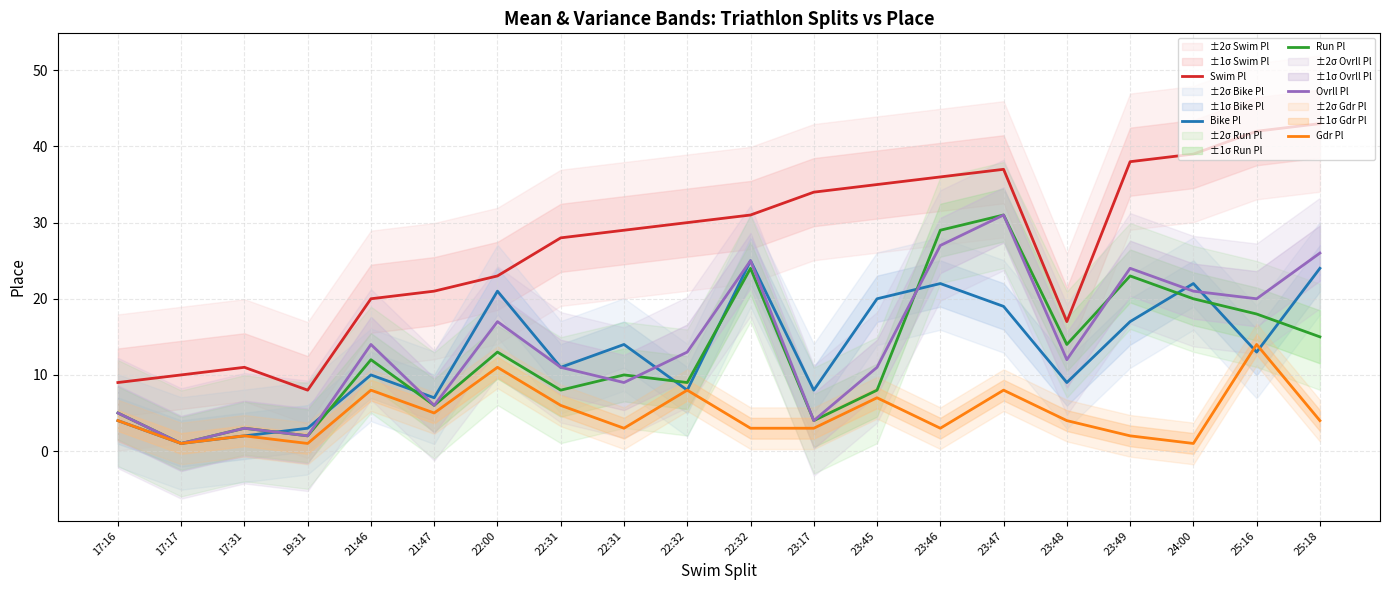

What value does the Swim Pl series have at 21:47, to the nearest 10?

20